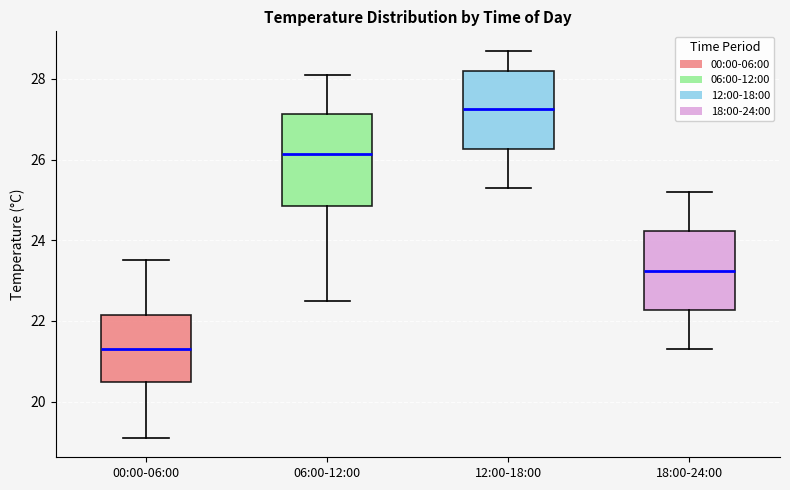

Where does the median line of the box for 00:00-06:00 sit on the y-axis? The values are not printed on the chart, so give them approximately, as read against the axis.

21.4